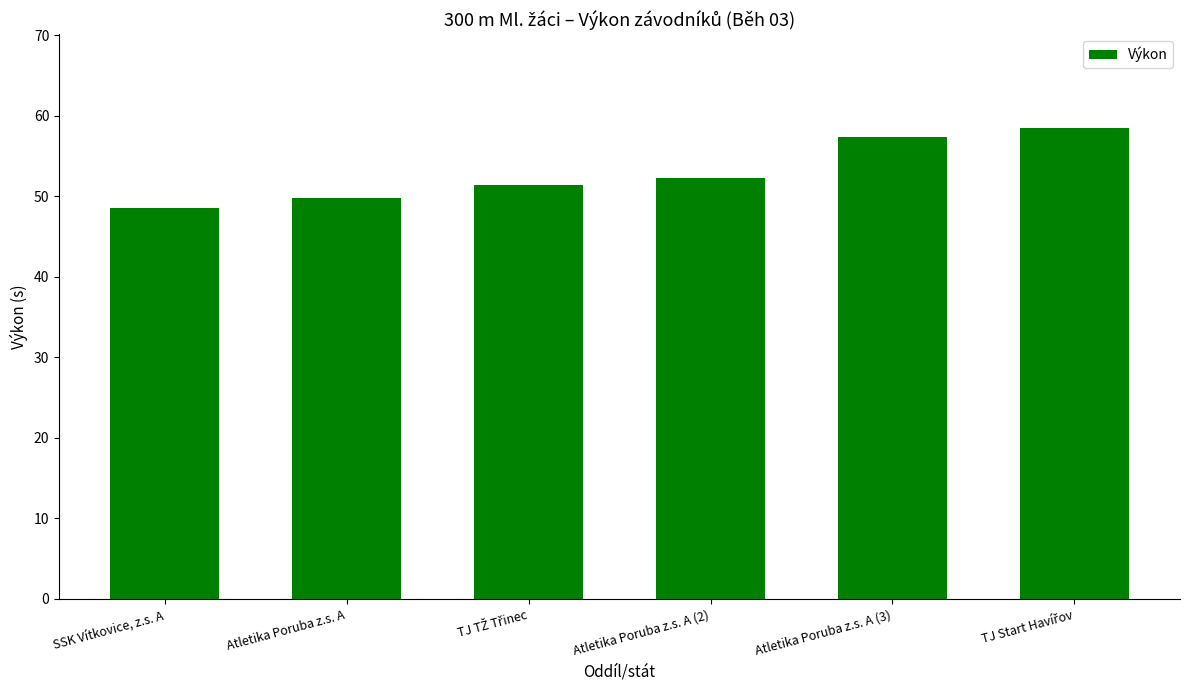

What is the value of the 5th bar from the left?

57.3